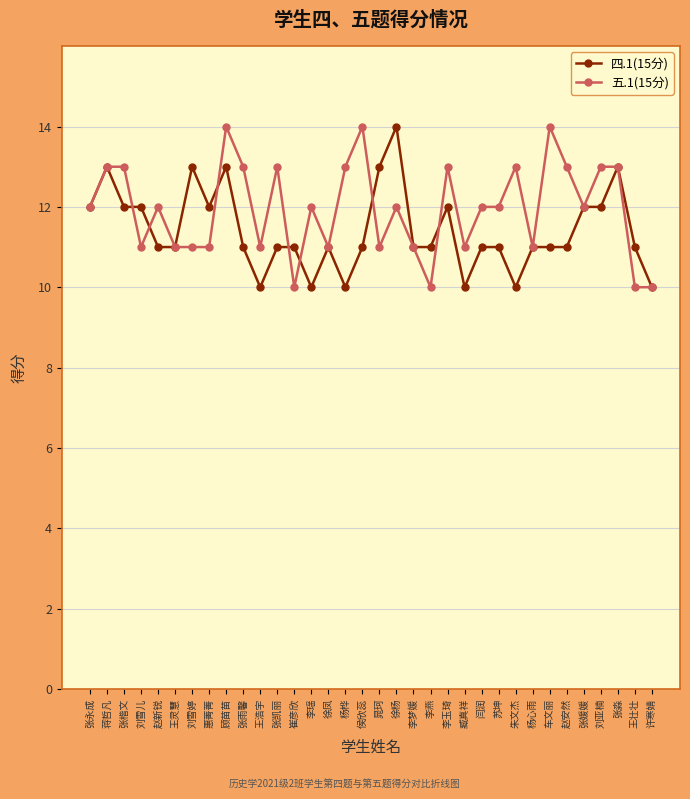

What is the average value of the 五.1(15分) series?

12